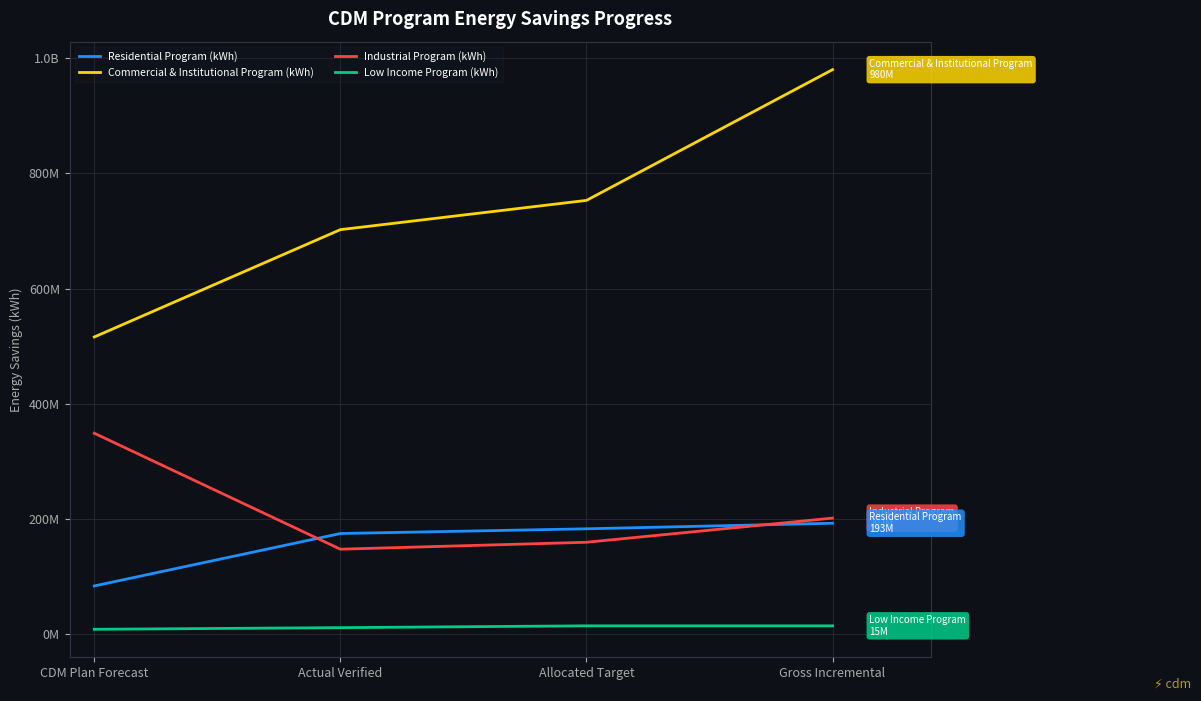

What position from the left is CDM Plan Forecast?

1